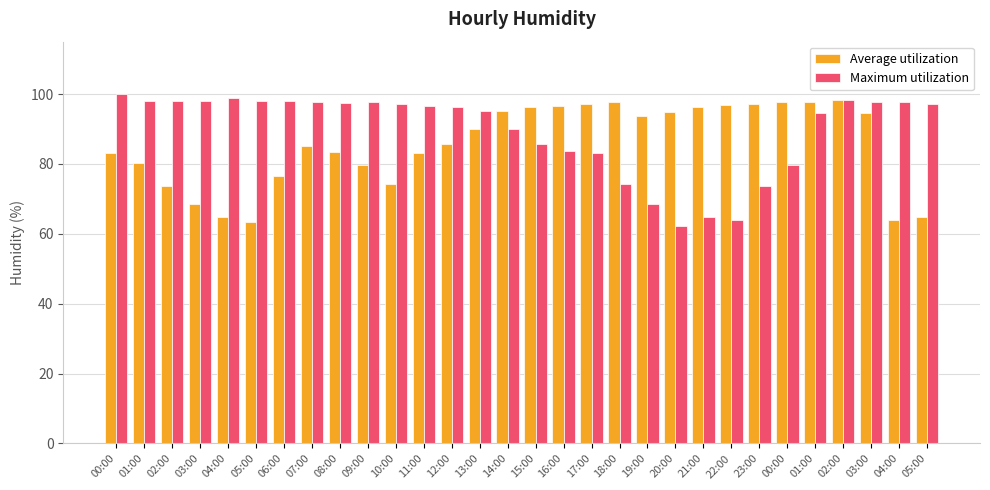

How many categories are shown in the chart?

30